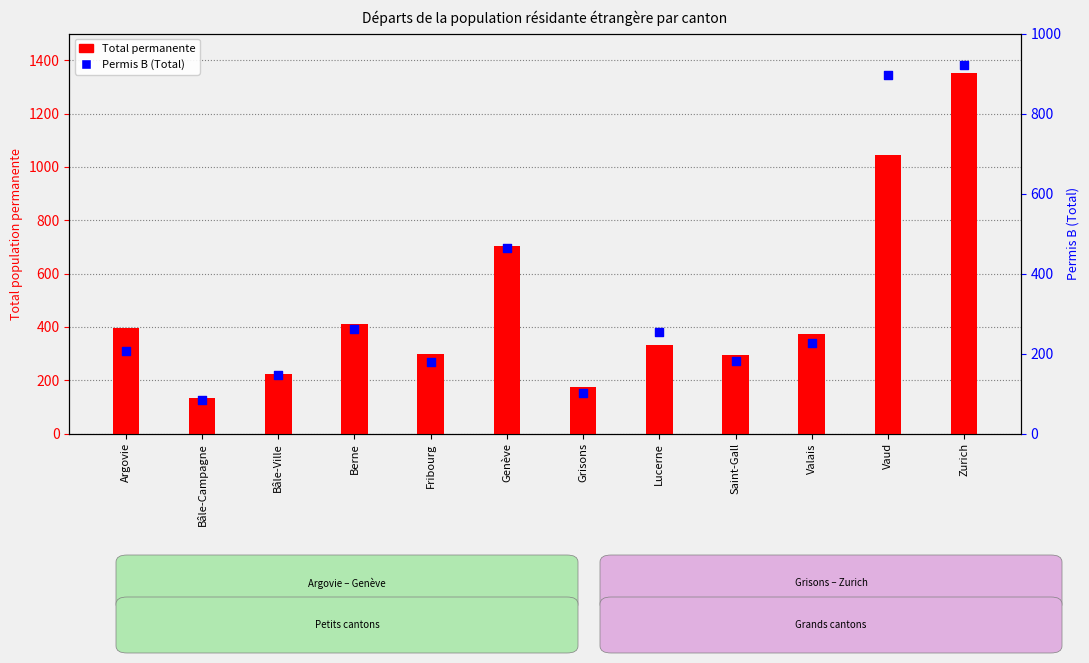

Which series reaches the maximum Y coordinate?

Total permanente